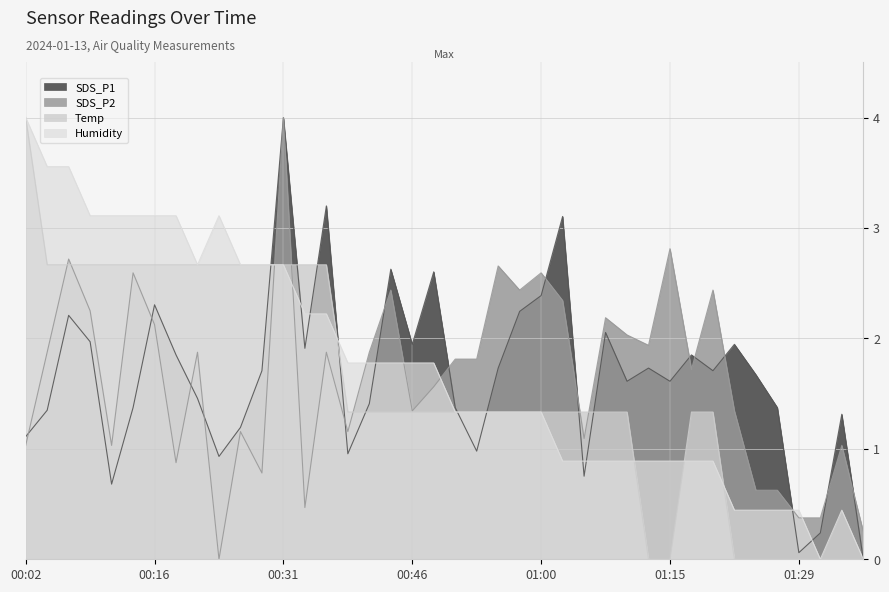

The value of Temp at 00:29 is 0.9. True or false?

False